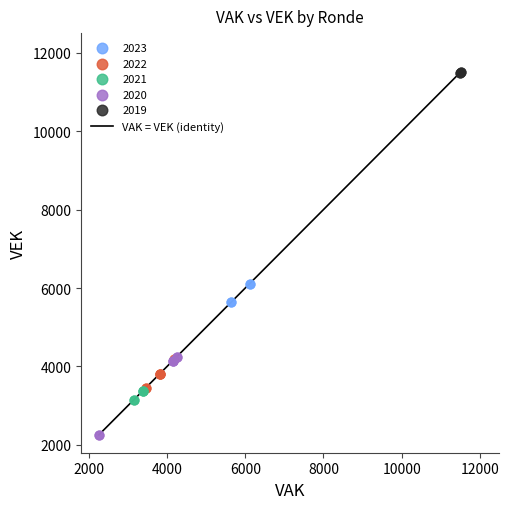

Which series contains the highest Y value?

2019